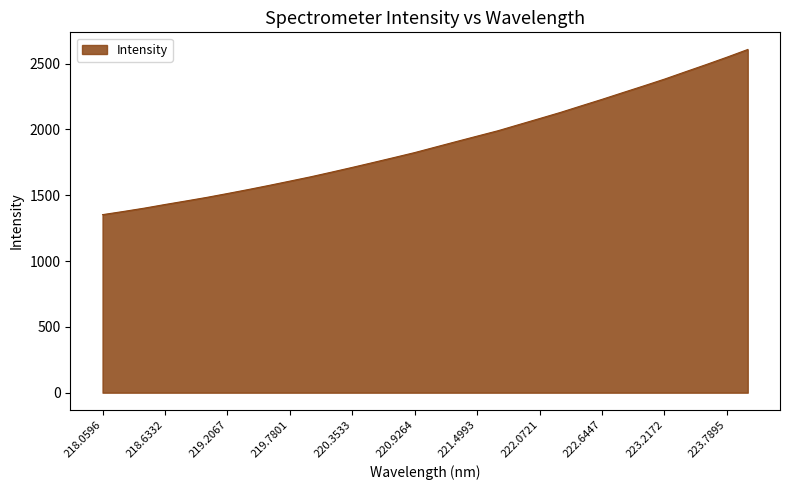

What is the minimum value shown in the chart?

1352.4